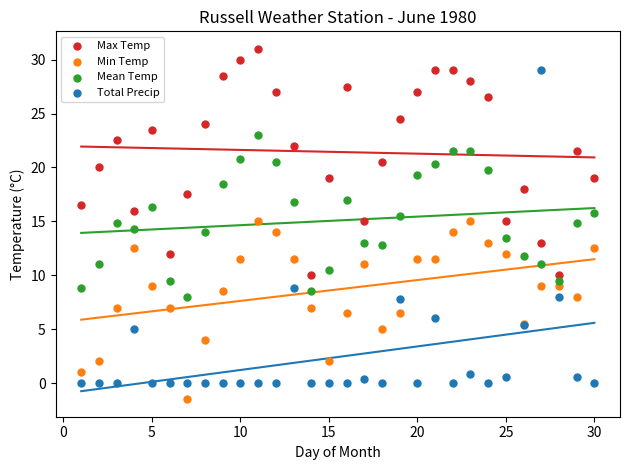

Which series reaches the maximum Y coordinate?

Max Temp